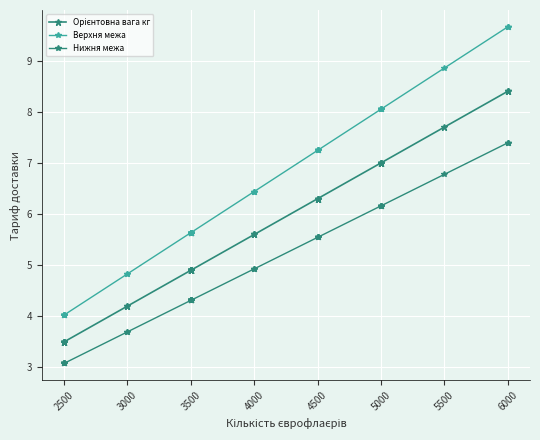

What is the minimum value for Нижня межа?

3.1